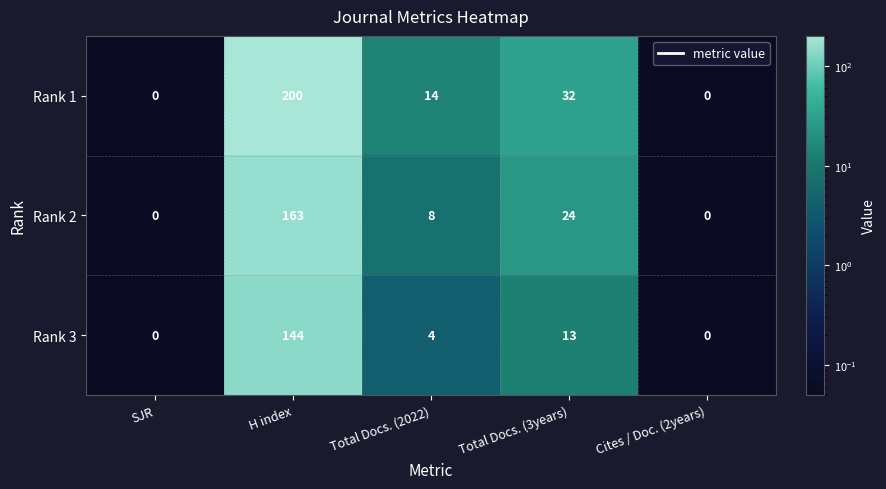

What is the difference between the maximum and minimum values in the Rank 2 series?

163